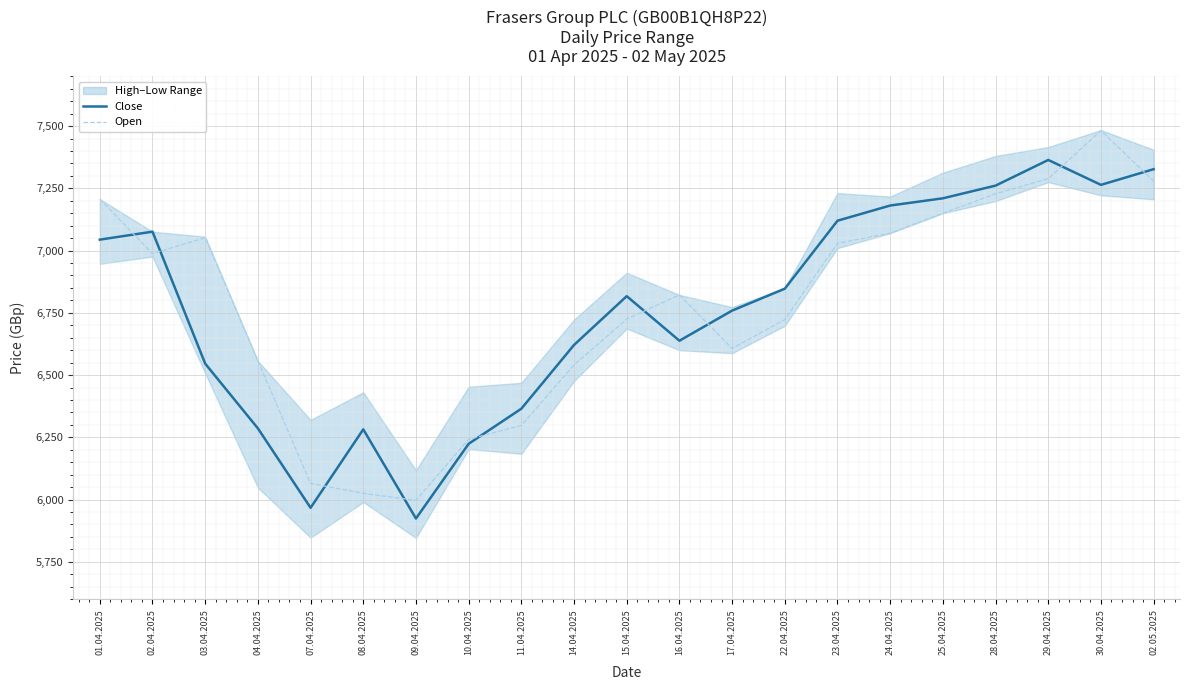

The value of Close at 15.04.2025 is 6817. True or false?

True